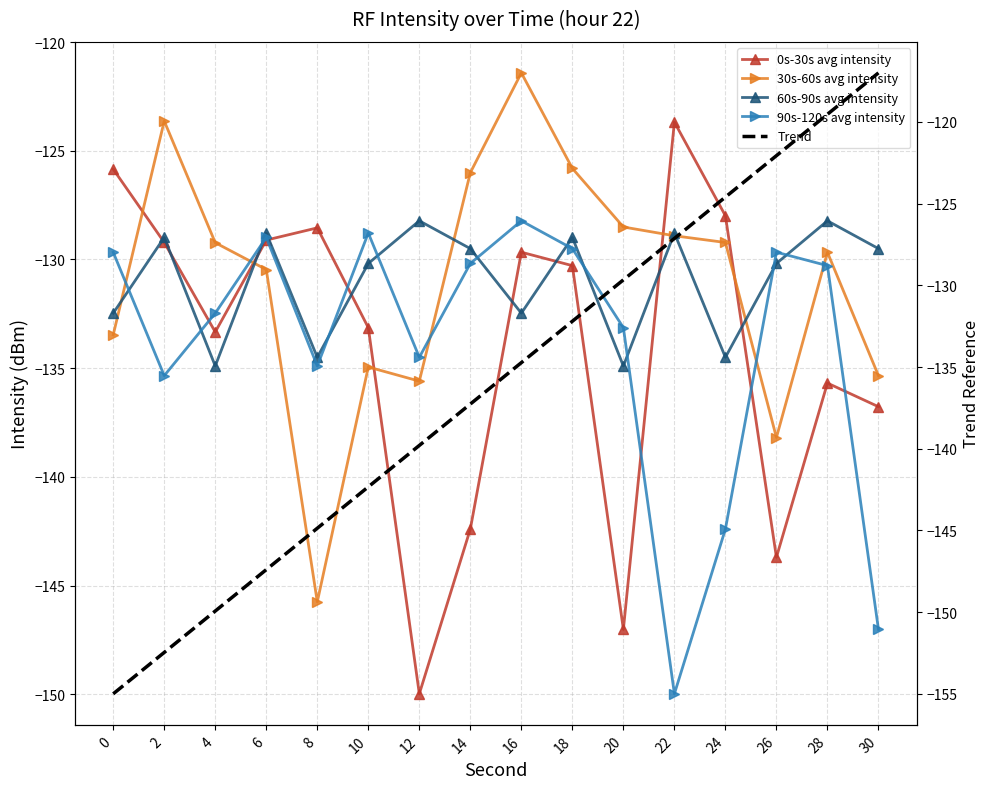

How many data points in Trend are less than -134?

9